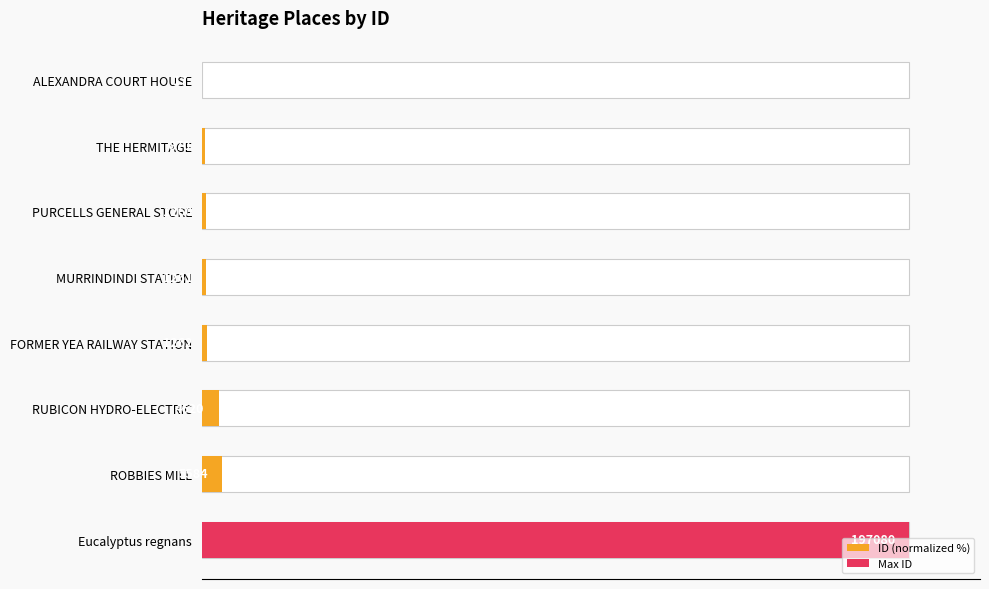

What is the difference between the maximum and minimum values?

100.0